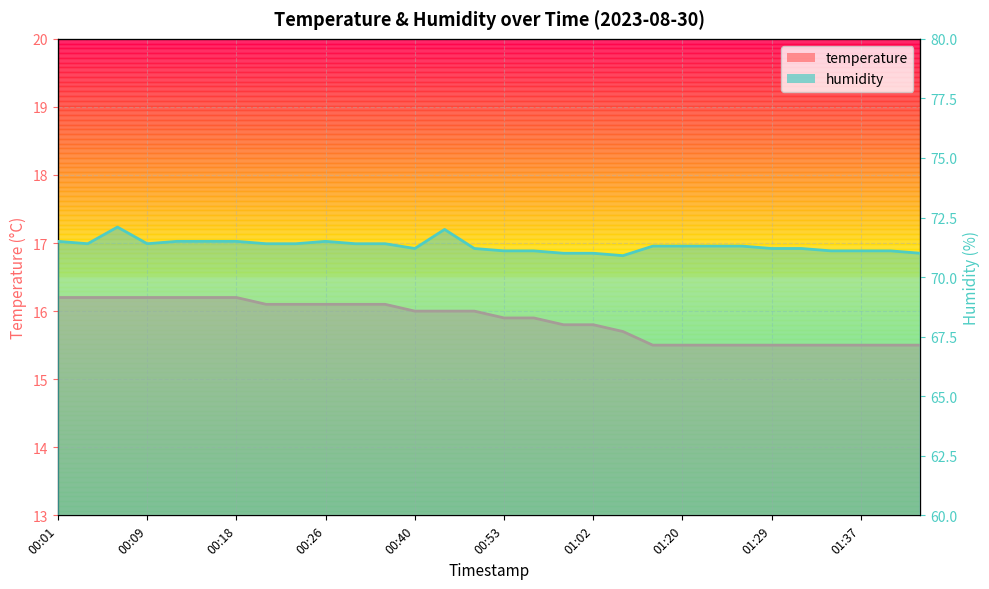

What is the value of the temperature point at the 25th from the left?

15.5